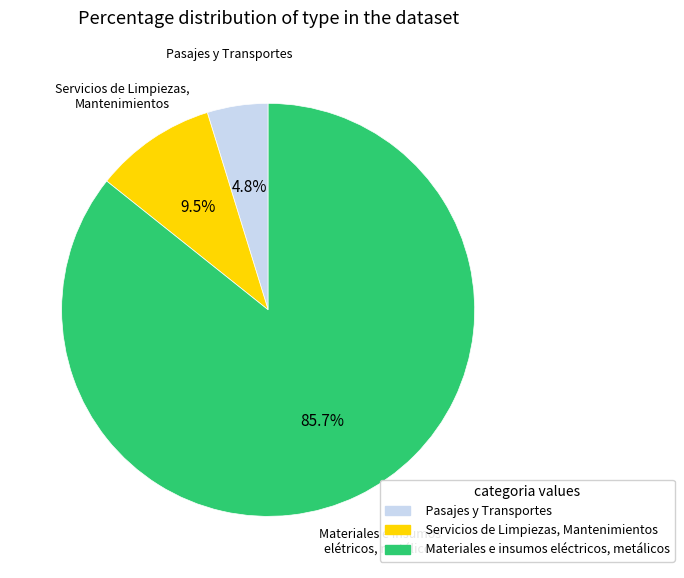

Combined, what portion of the pie is Materiales e insumos eléctricos, metálicos and Pasajes y Transportes?

90.5%